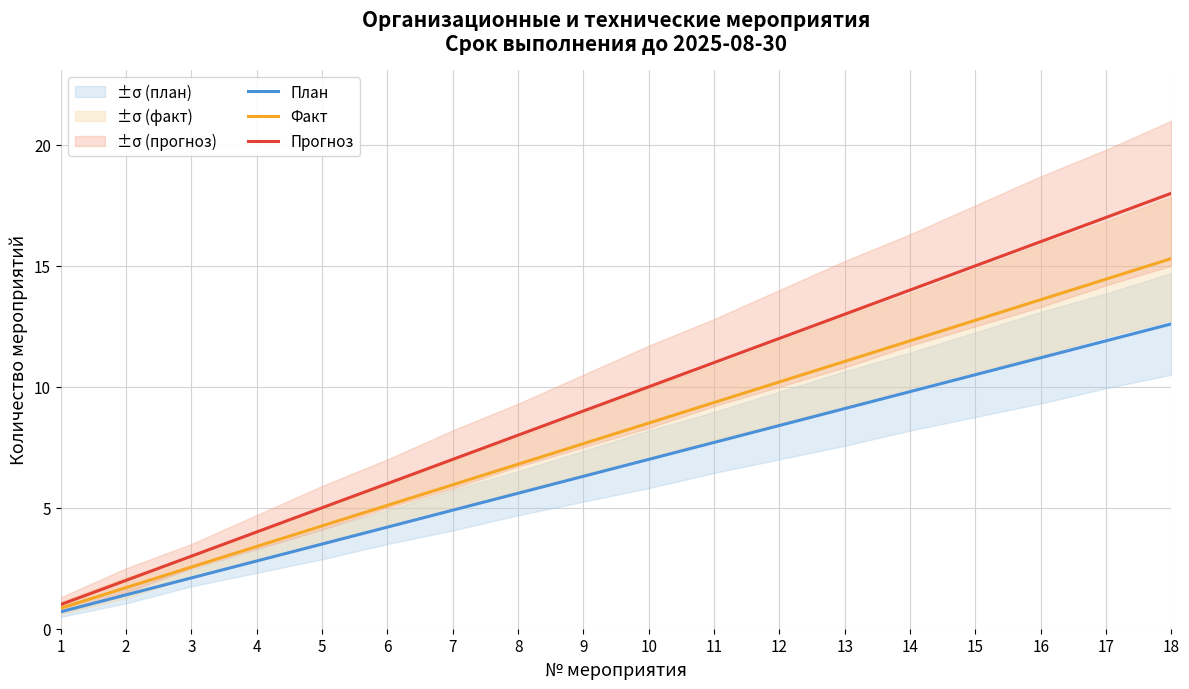

Which series has the widest spread of values?

Прогноз